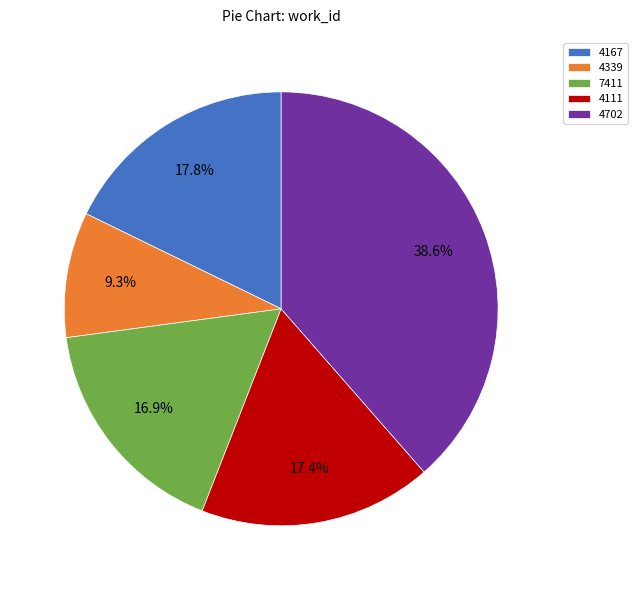

What is the smallest slice in the pie chart?

4339